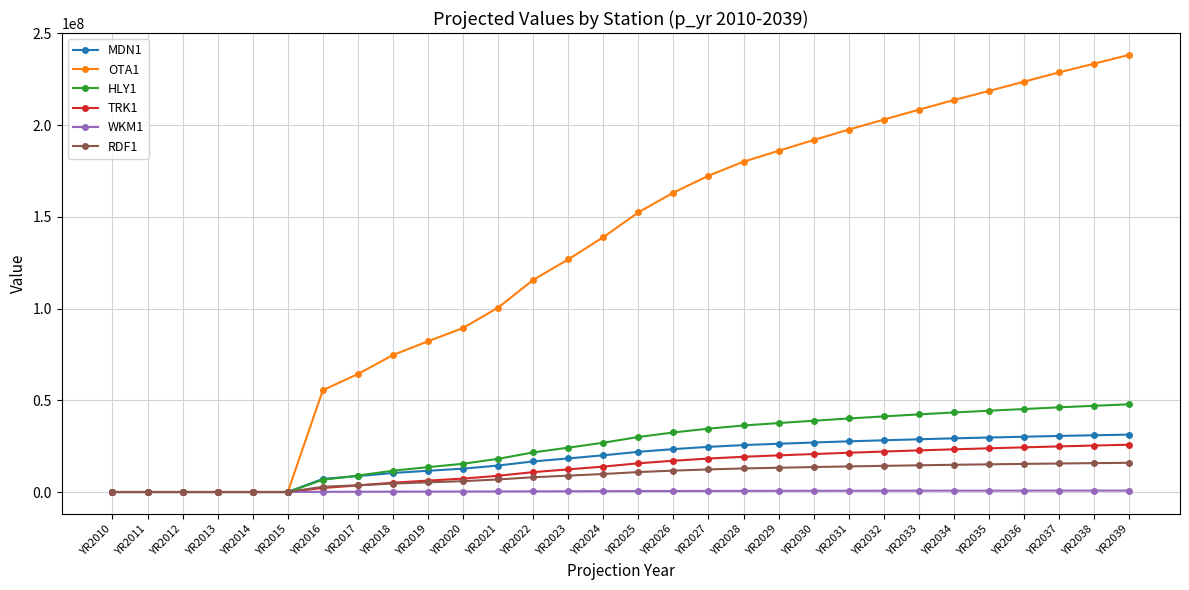

Is it true that OTA1 equals 0.0 at YR2012?

True